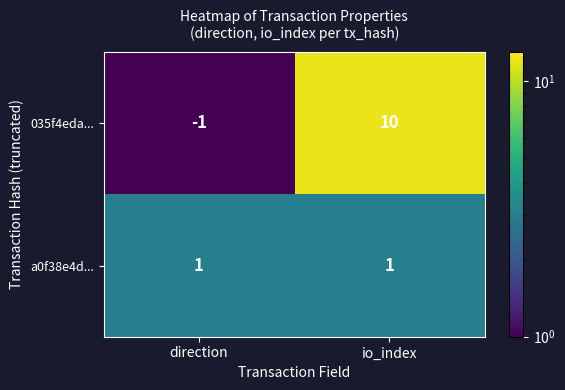

What is the total value across all series at io_index?

11